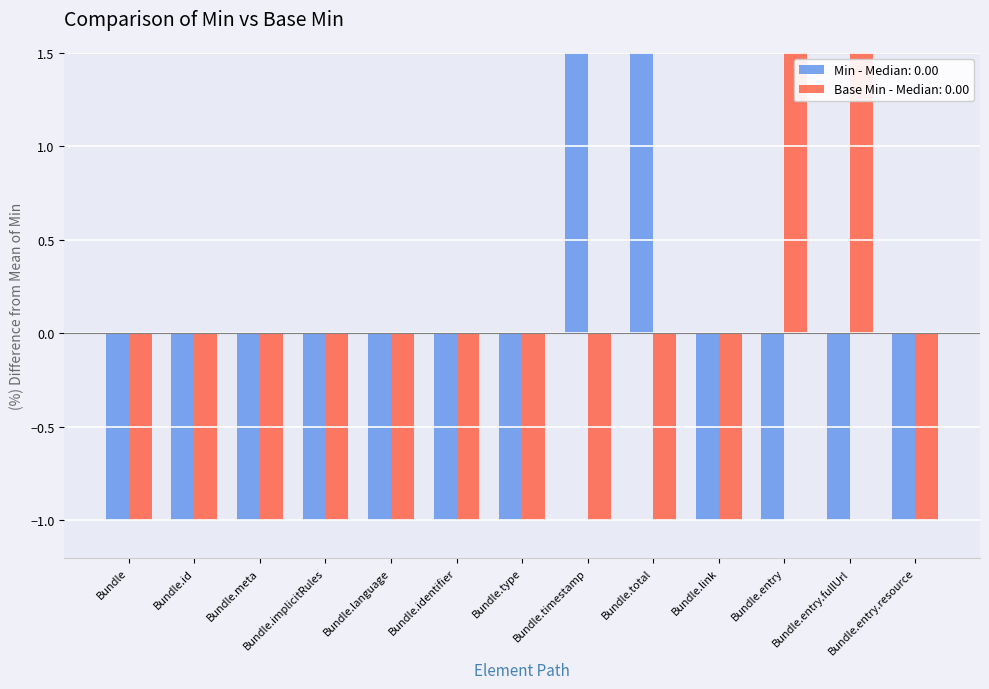

Which series has the widest spread of values?

Min